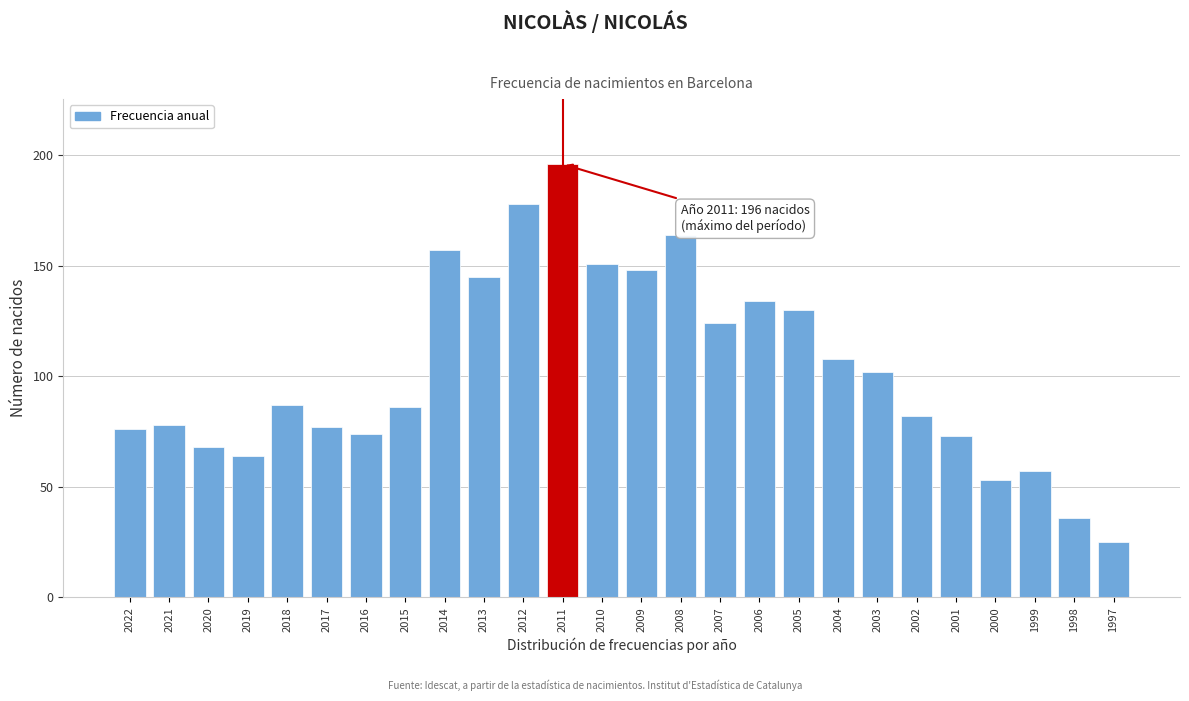

Reading left to right, transcribe all the data shown in this chart.

76	78	68	64	87	77	74	86	157	145	178	196	151	148	164	124	134	130	108	102	82	73	53	57	36	25